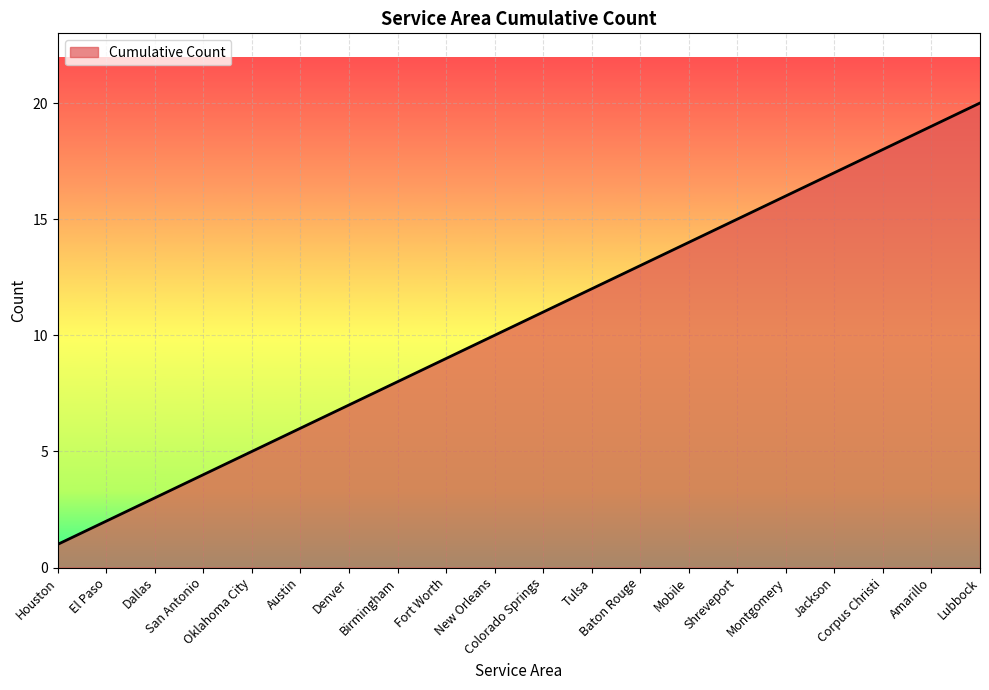

What is the difference between the maximum and minimum values?

19